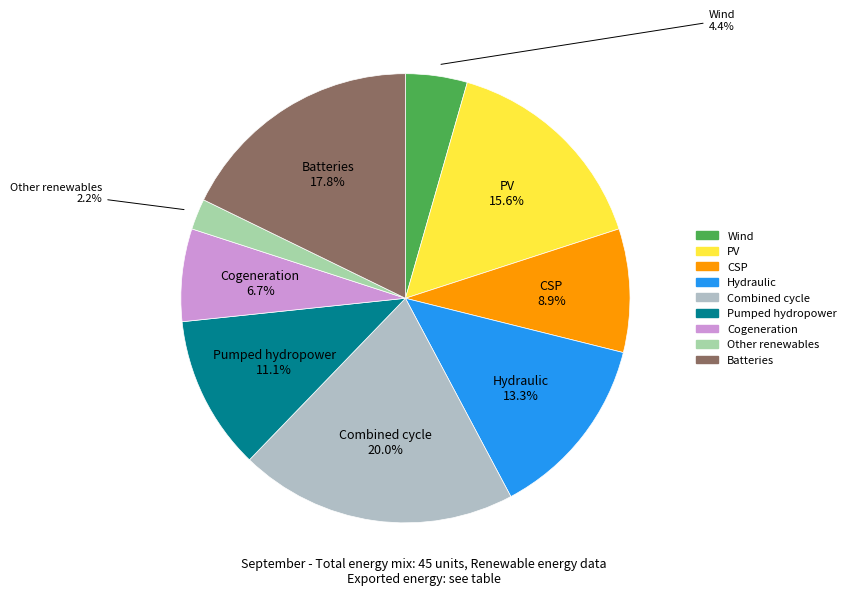

Which has a higher value, Batteries or PV?

Batteries